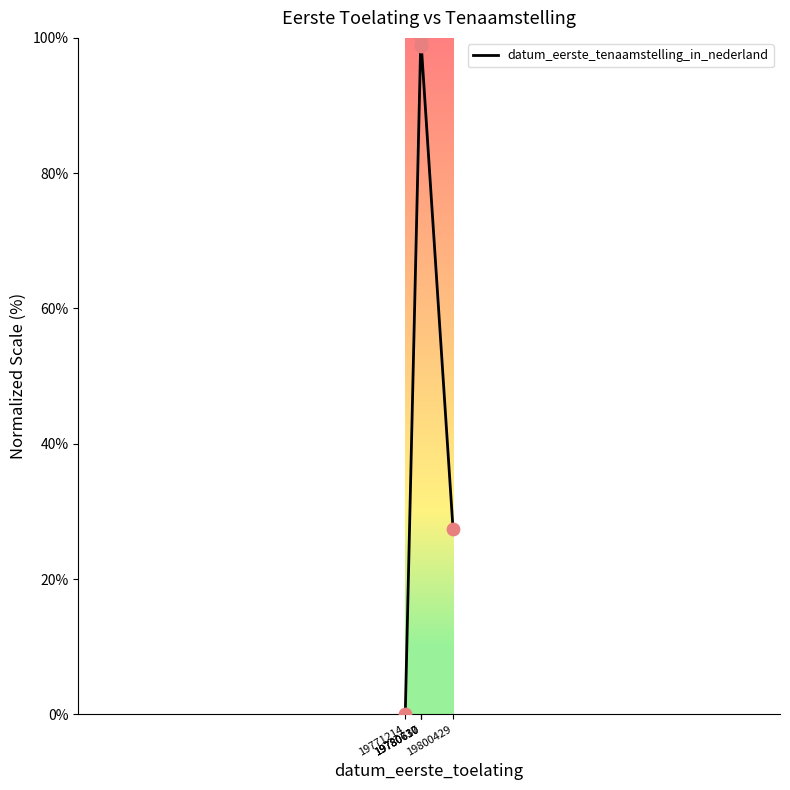

What is the ratio of the value at 19780630 to the value at 19800429?

3.6